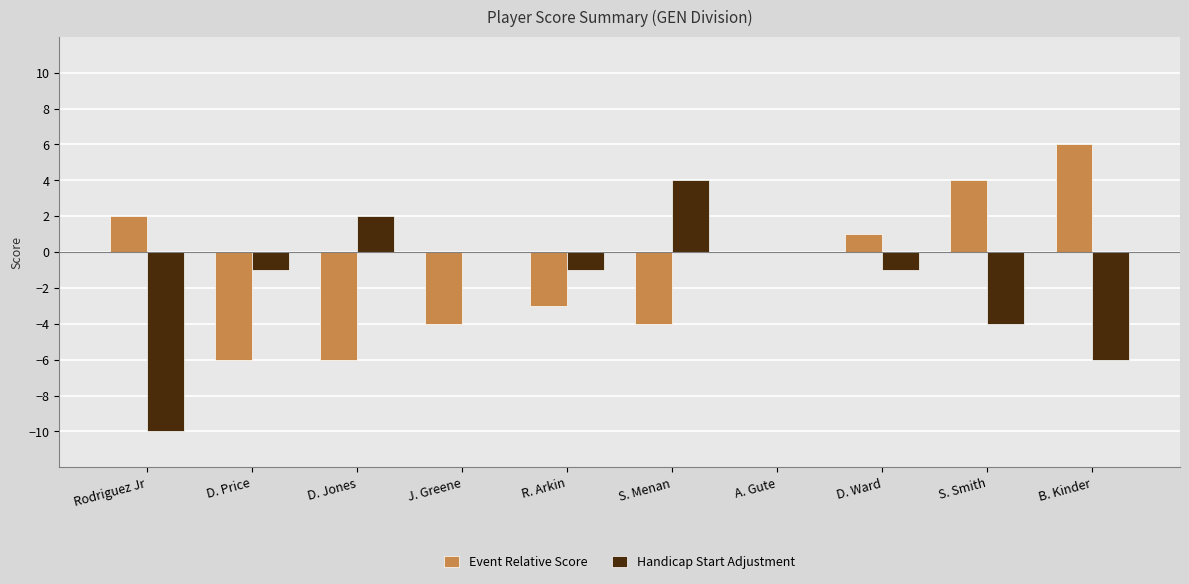

Between Rodriguez Jr and S. Menan, which series saw the biggest shift?

Handicap Start Adjustment